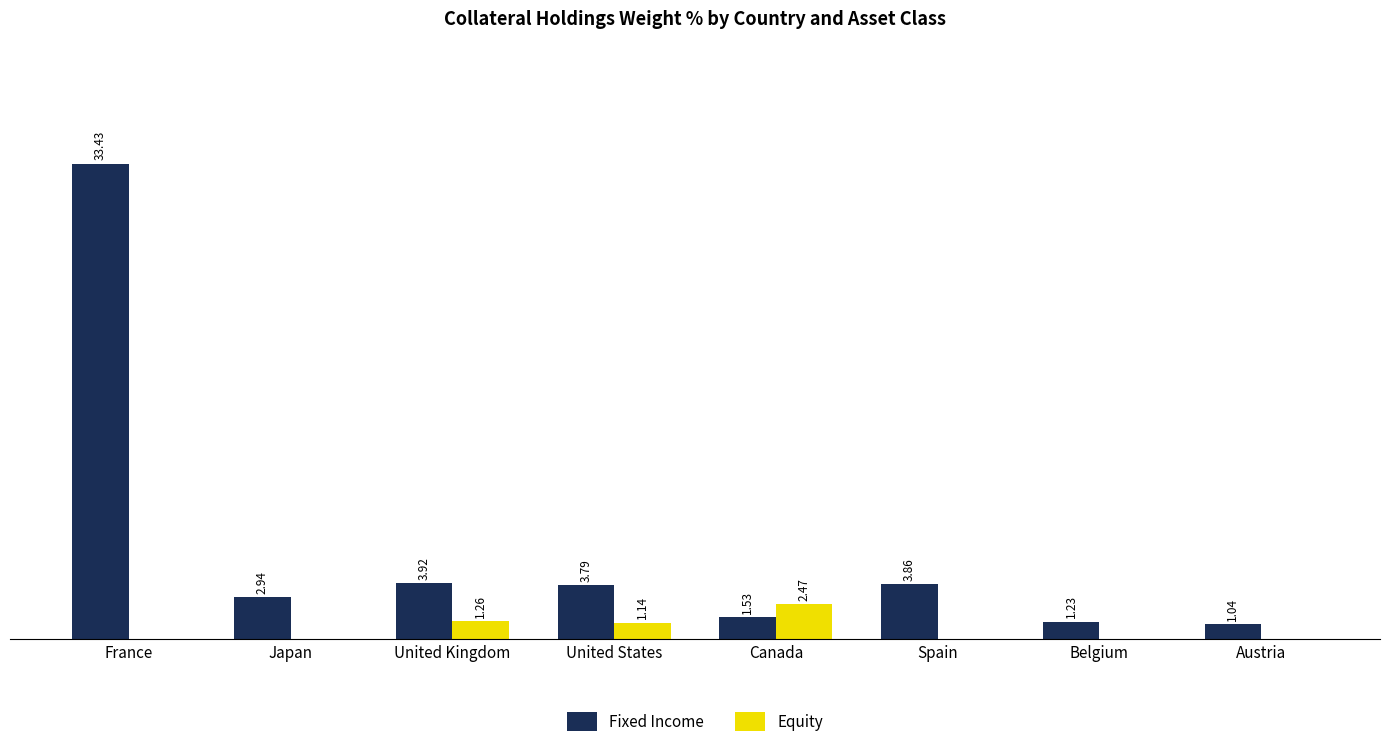

At which category does the chart reach its peak across all series?

France